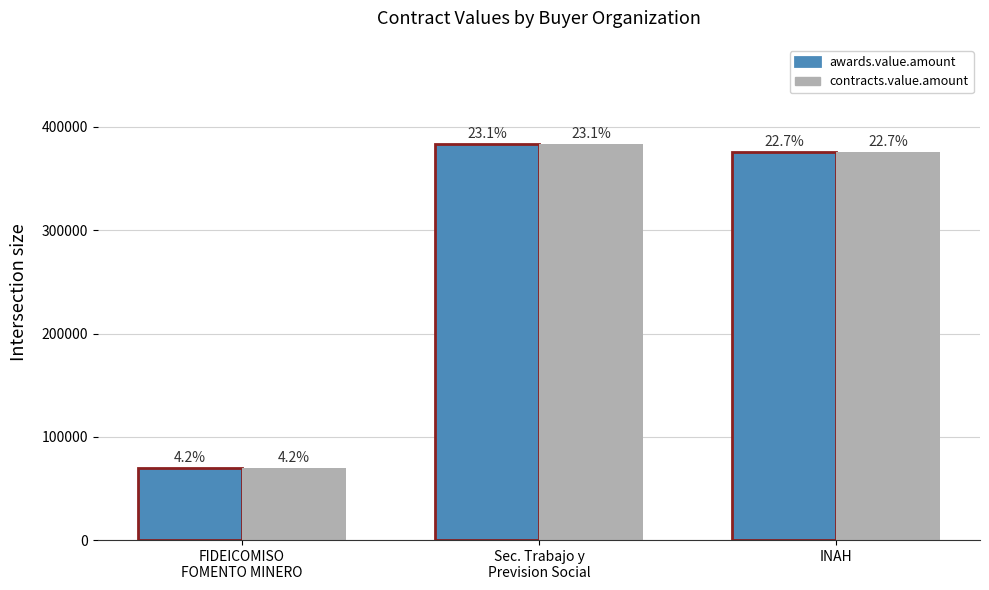

True or false: contracts.value.amount has a value of 376000.8 at INAH.

True